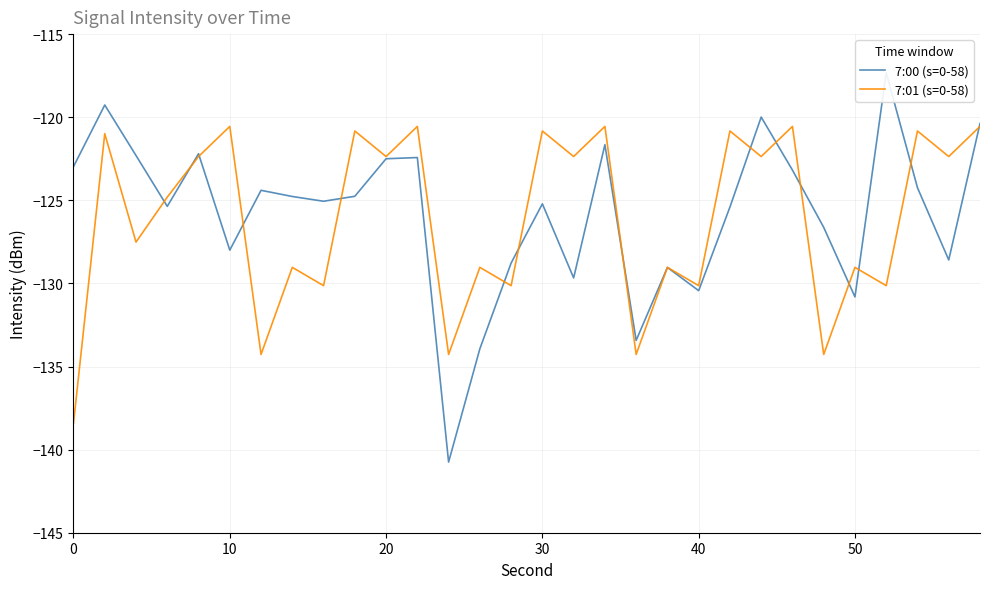

Which series has the widest spread of values?

7:00 (s=0-58)